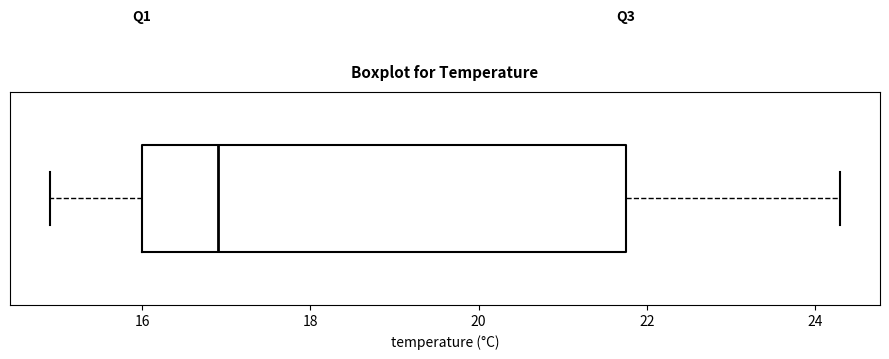

Where does the median line of the box sit on the x-axis? The values are not printed on the chart, so give them approximately, as read against the axis.

17.0